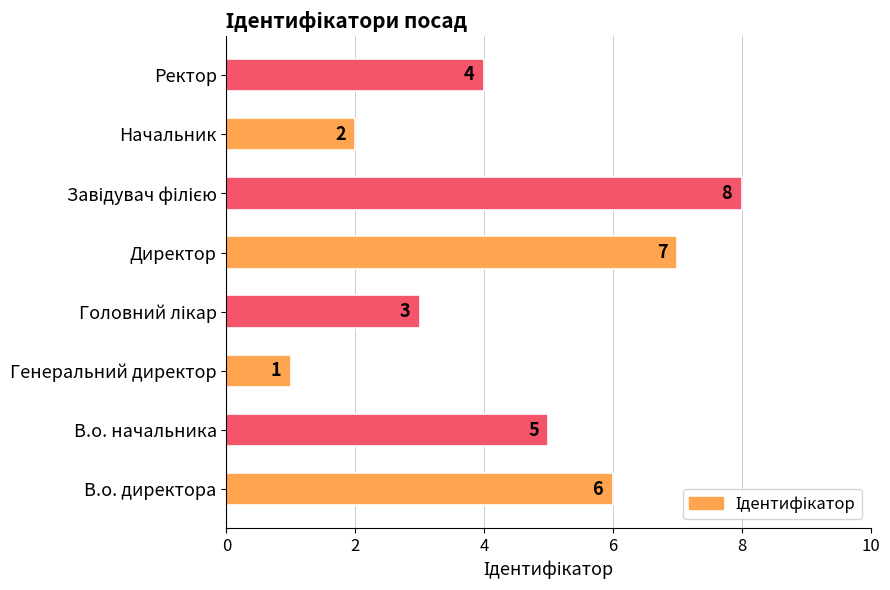

The value at Ректор is 6. True or false?

False